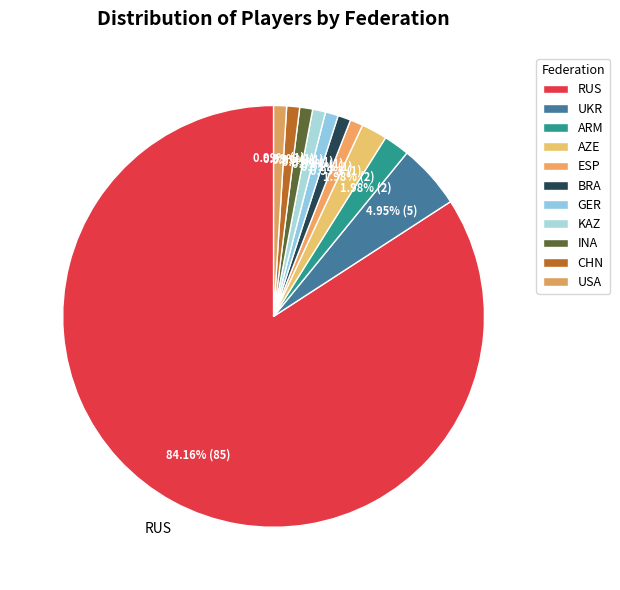

Count the number of slices in the pie.

11